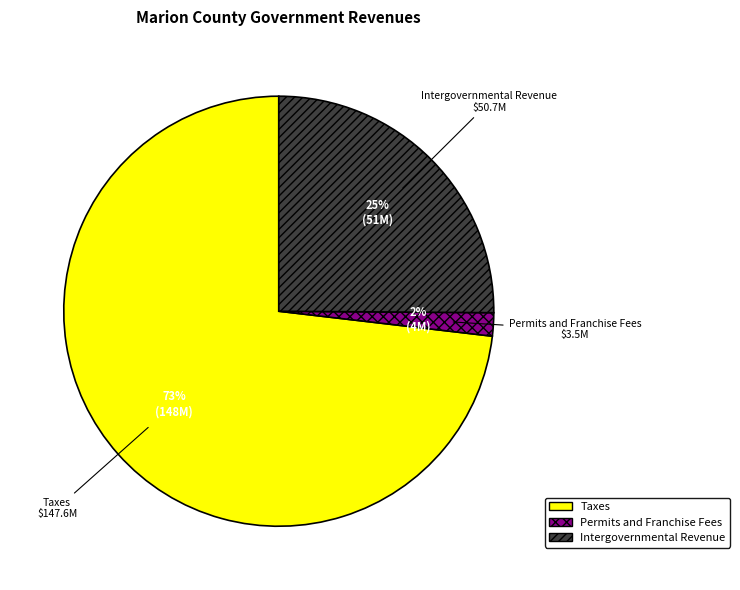

Rank the categories by value from highest to lowest.

Taxes, Intergovernmental Revenue, Permits and Franchise Fees